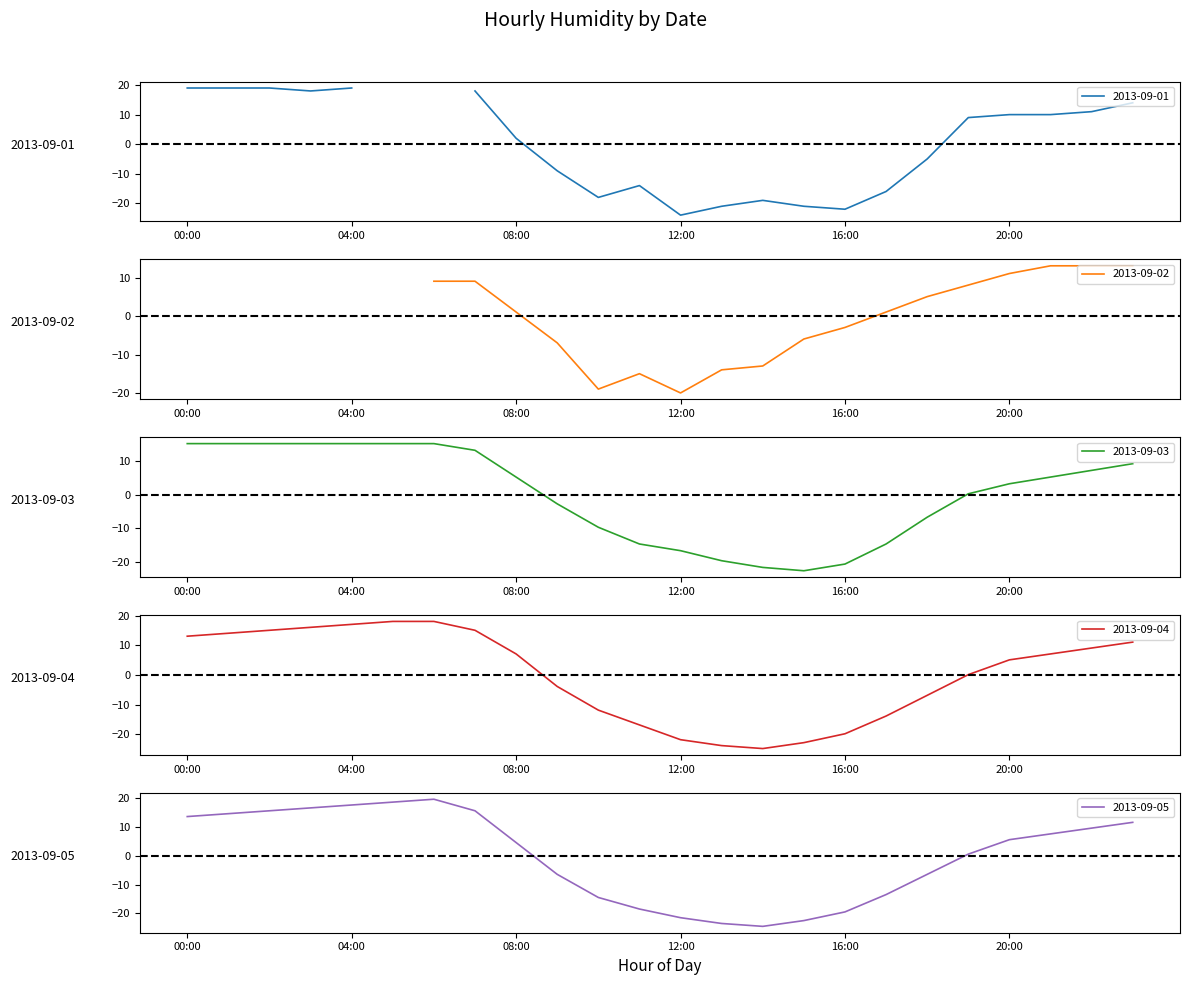

At which category does the chart reach its minimum across all series?

14:00